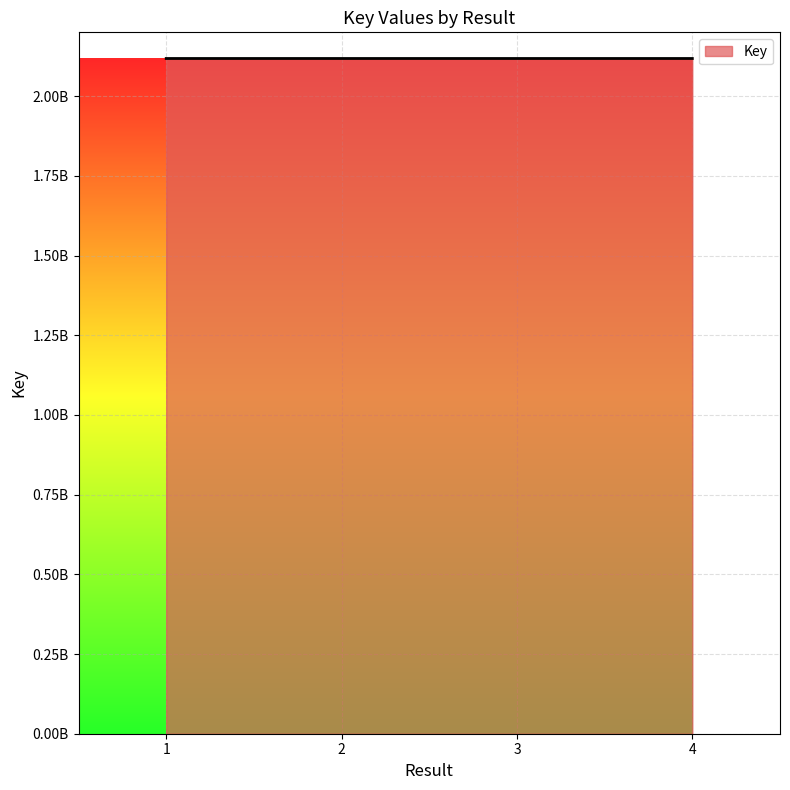

Is this an area chart (filled region under the line)?

Yes